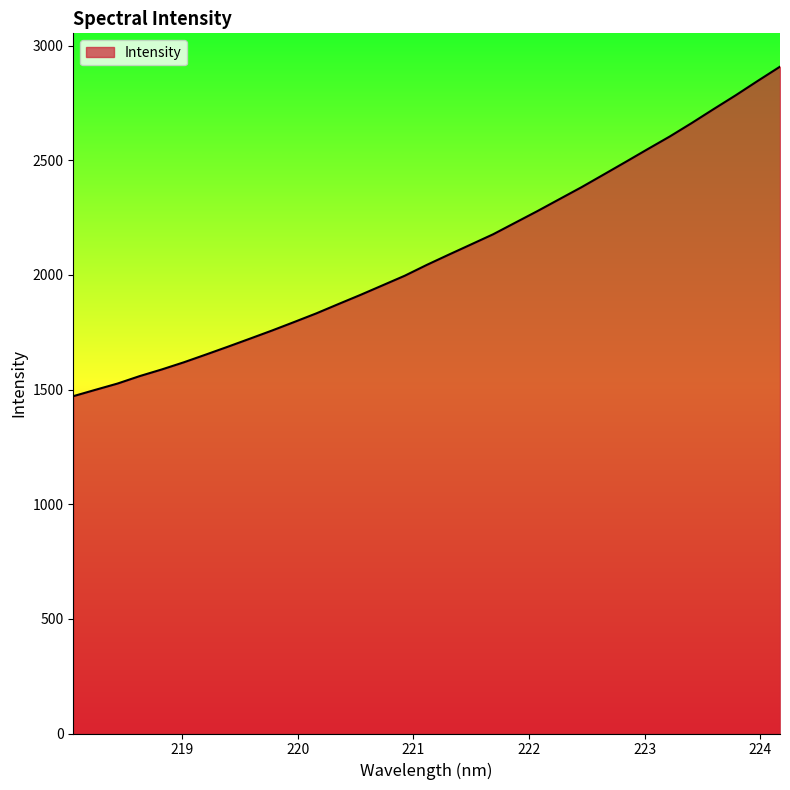

What is the maximum value shown in the chart?

2907.7